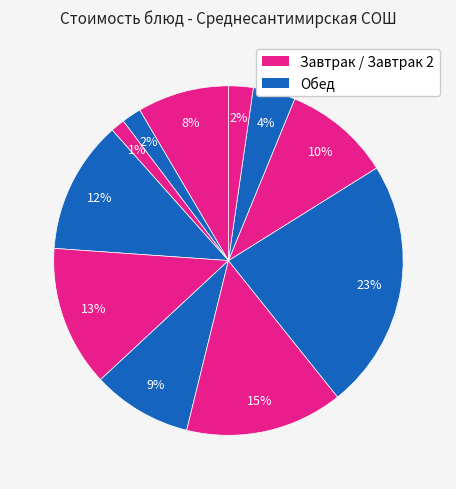

Count the number of slices in the pie.

11